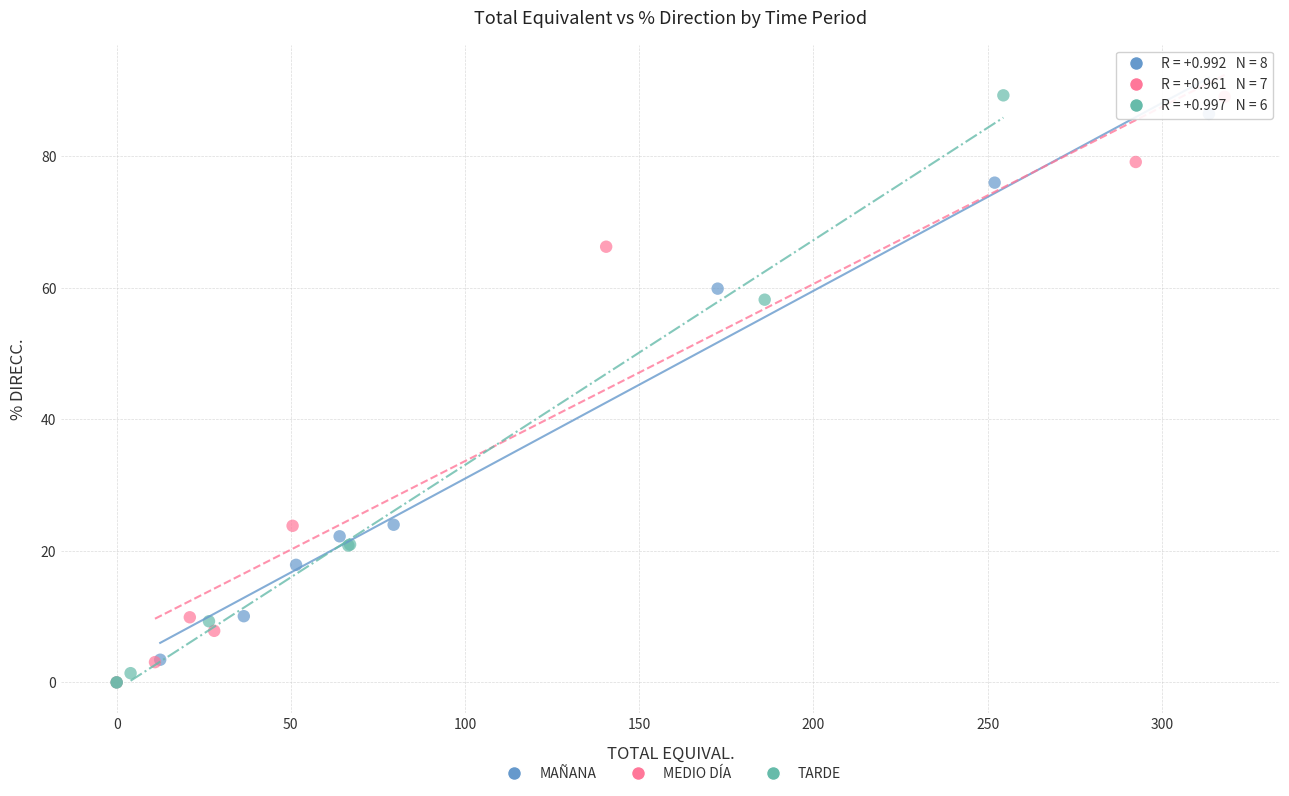

Which series has the widest spread of Y values?

TARDE